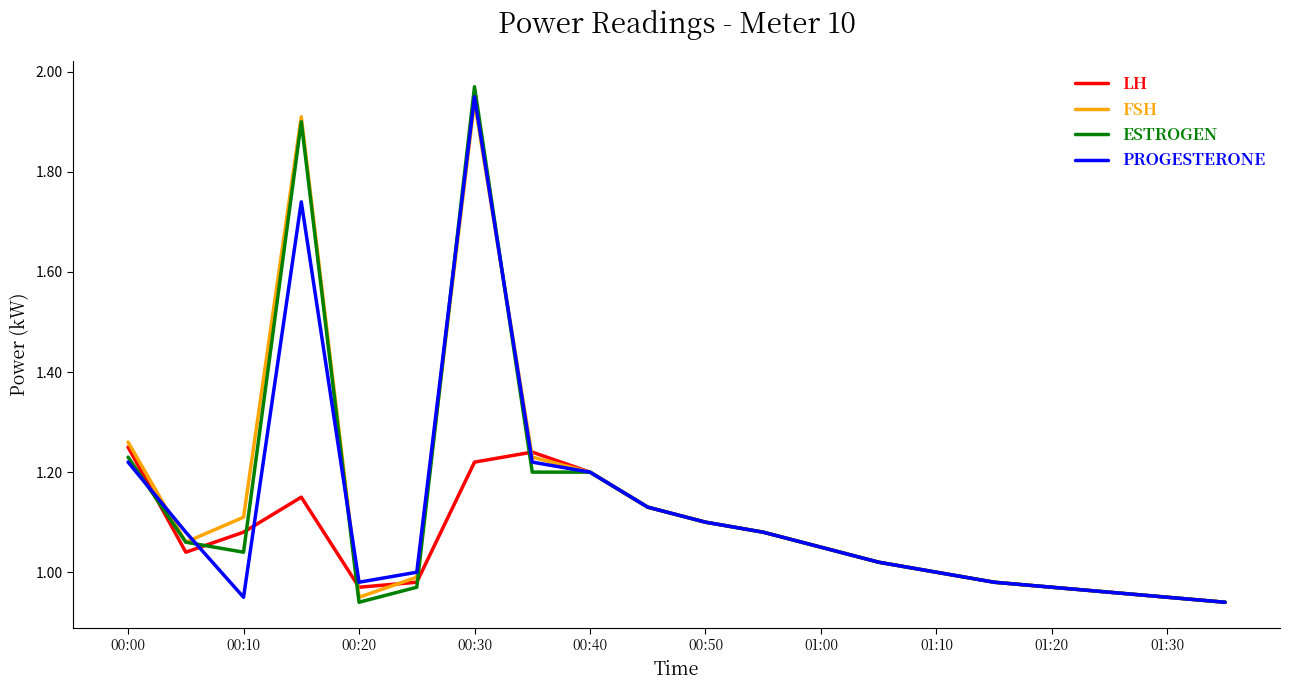

Which series has the largest range (max minus min)?

ESTROGEN